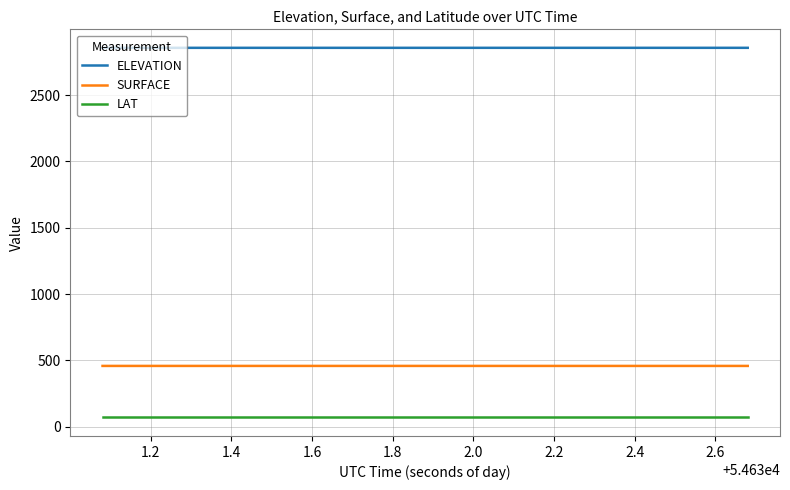

What is the minimum value for SURFACE?

457.5